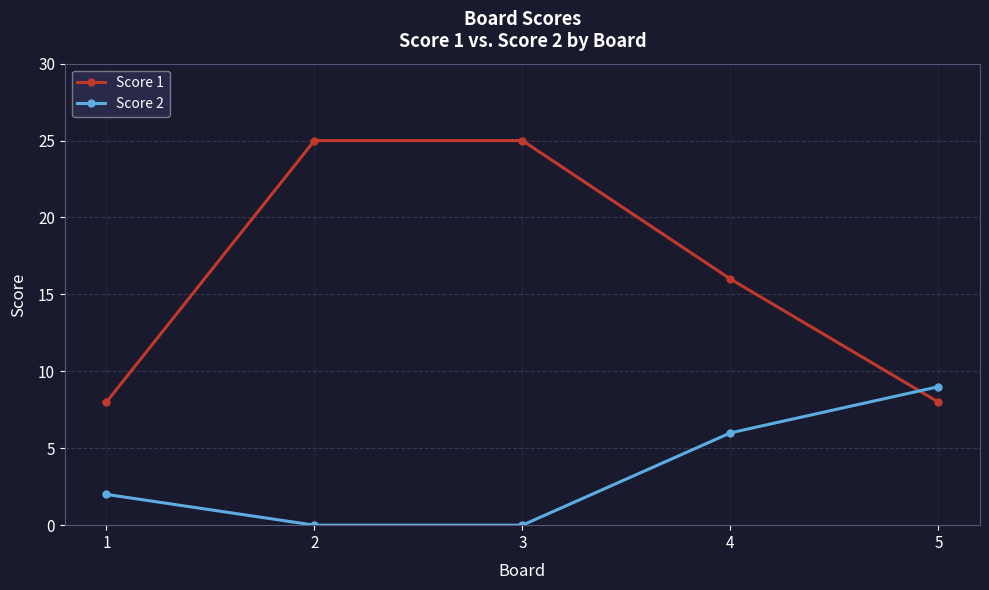

Is it true that Score 1 equals 16 at 4?

True